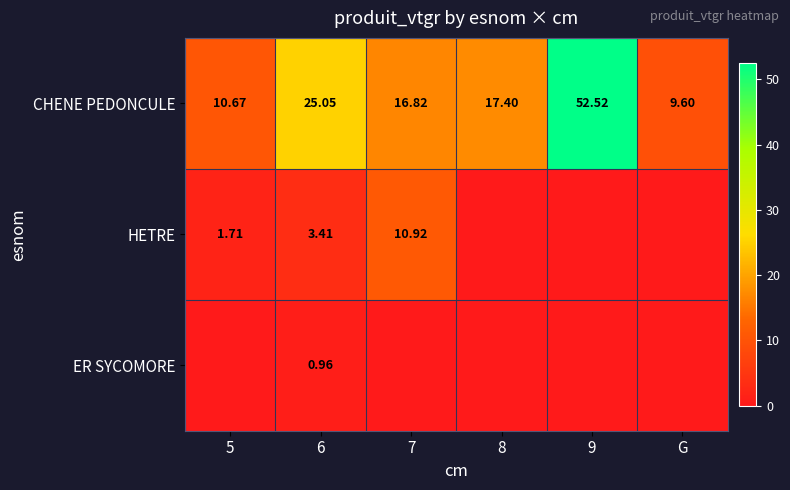

Is the value of HETRE at 7 greater than the value of ER SYCOMORE at 6?

Yes